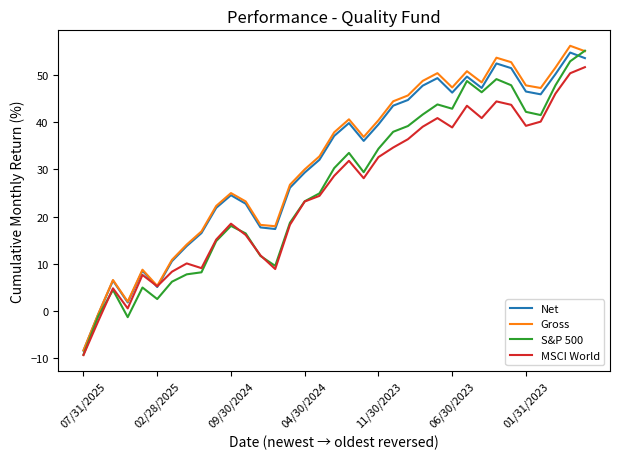

What is the minimum value shown in the chart?

-9.3